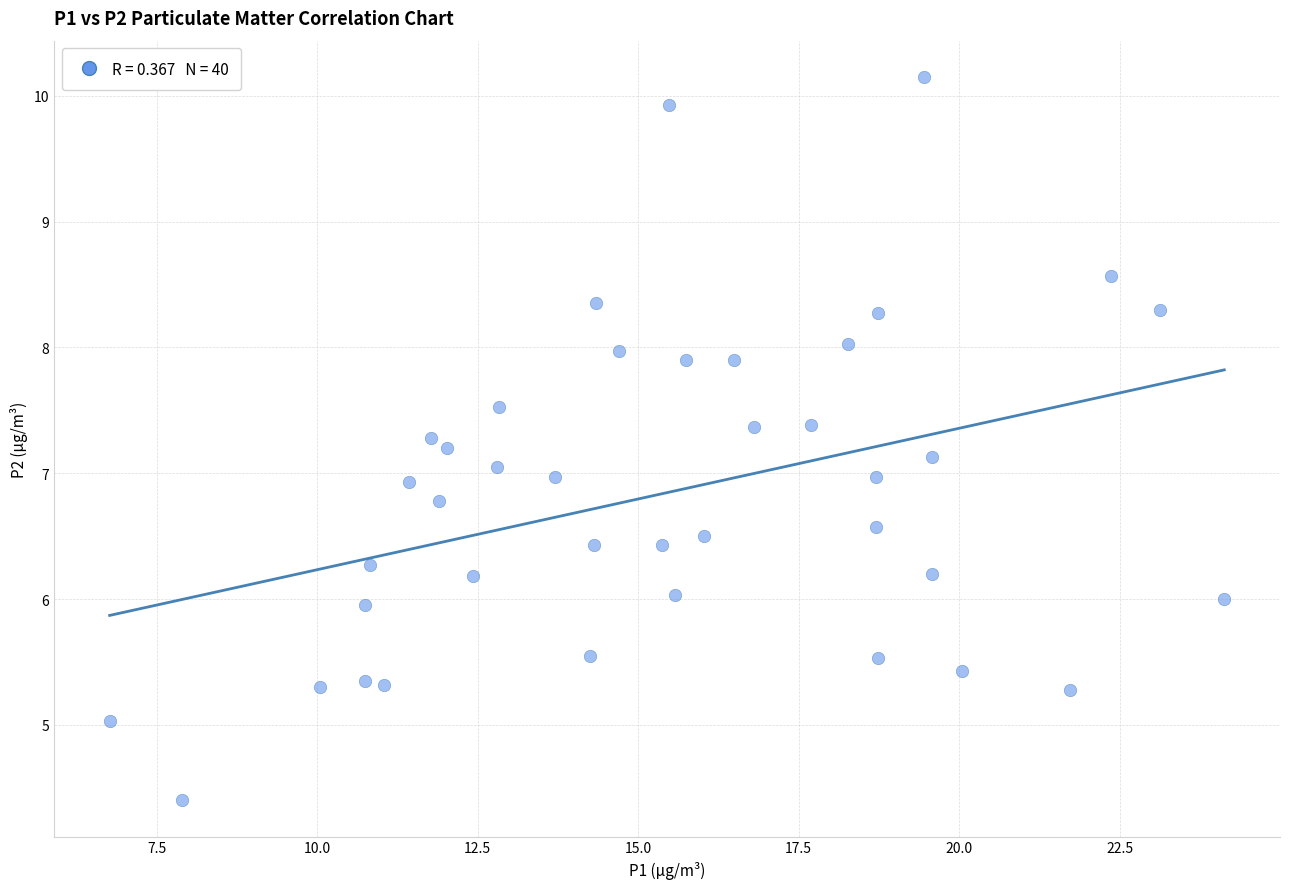

What is the range of X values (max minus min)?

17.4